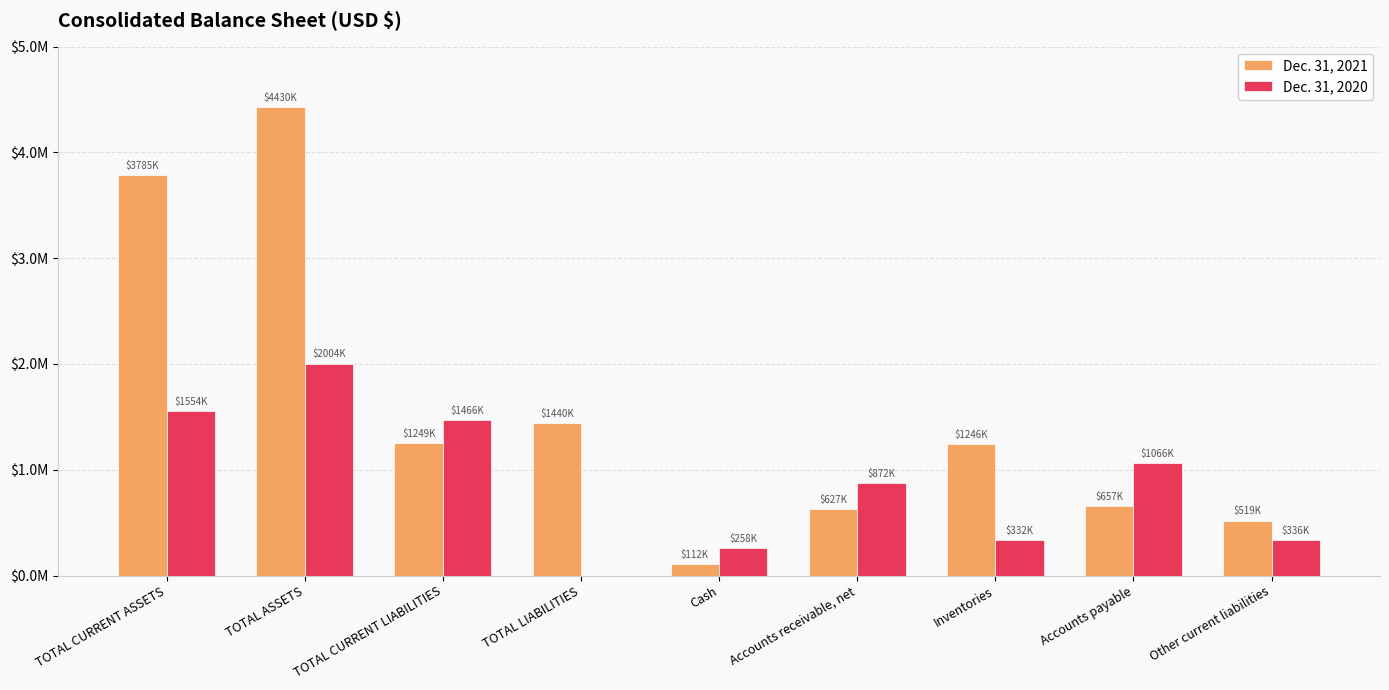

Does the chart contain stacked bars?

No